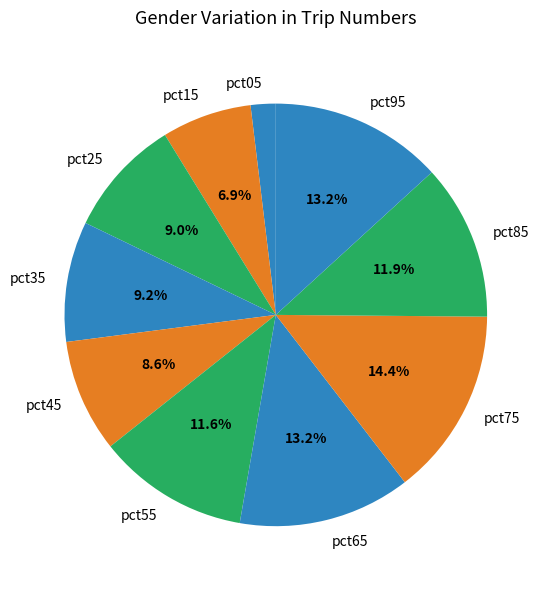

Is there any slice that represents more than half of the pie?

No